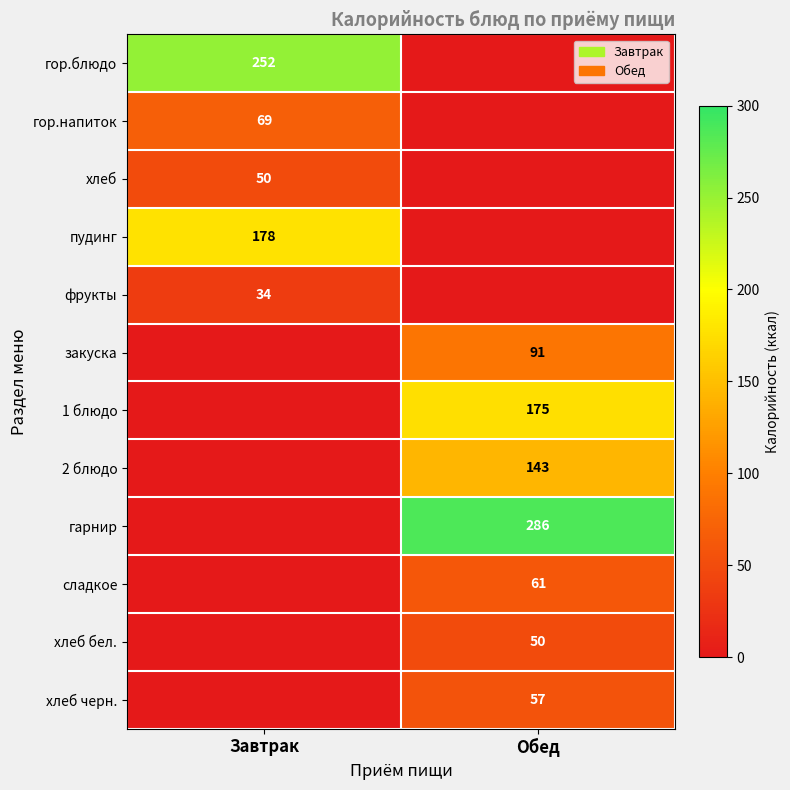

Is it true that гор.блюдо equals 252 at Завтрак?

True